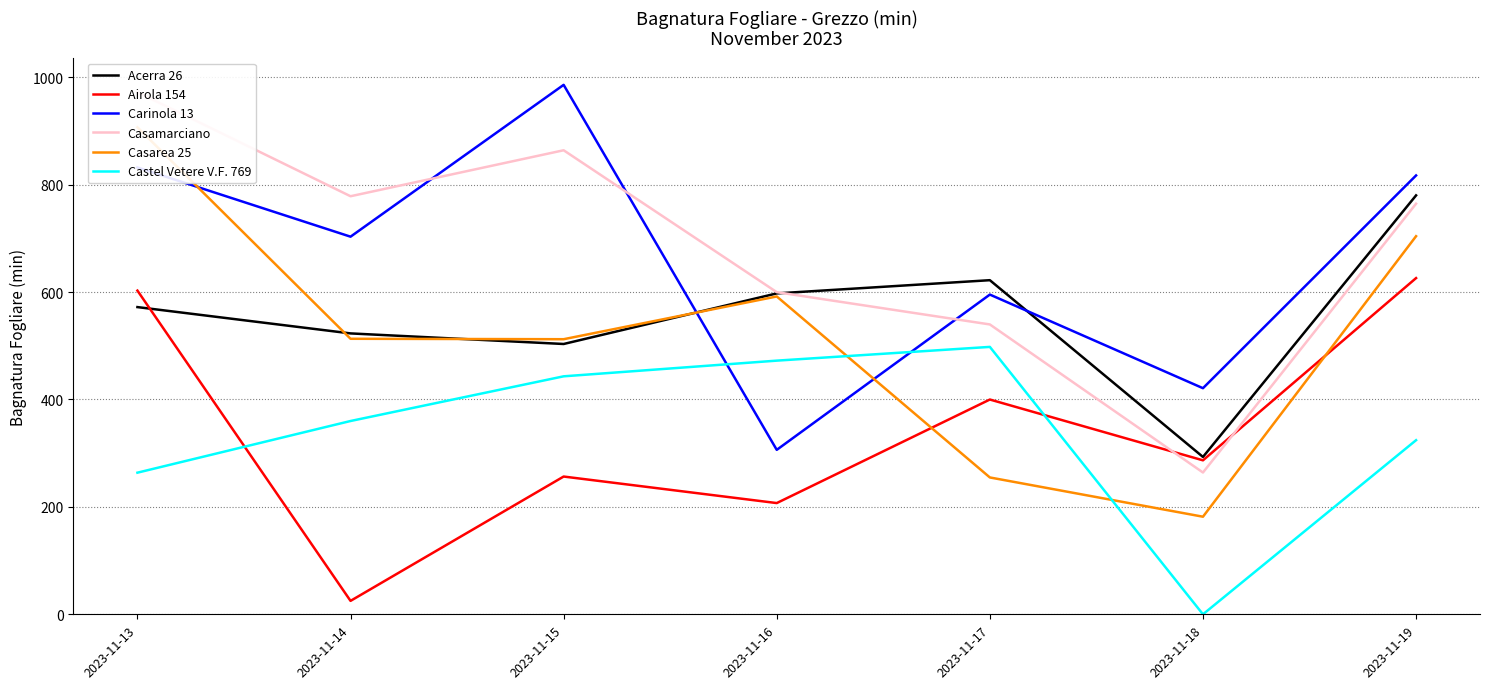

How many distinct data groups are displayed?

6